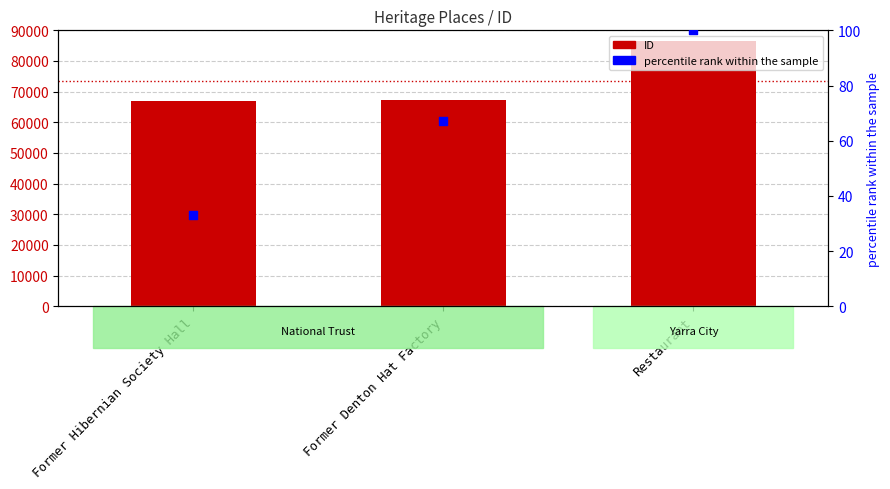

What are all the series names shown in the legend?

ID, percentile rank within the sample